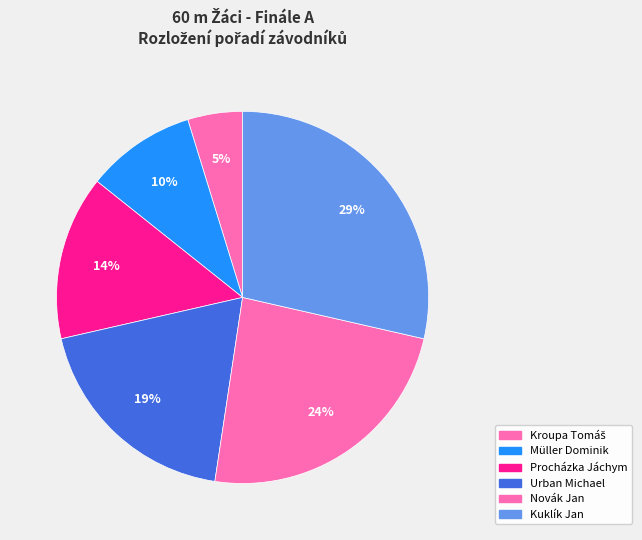

How many segments does this pie chart have?

6